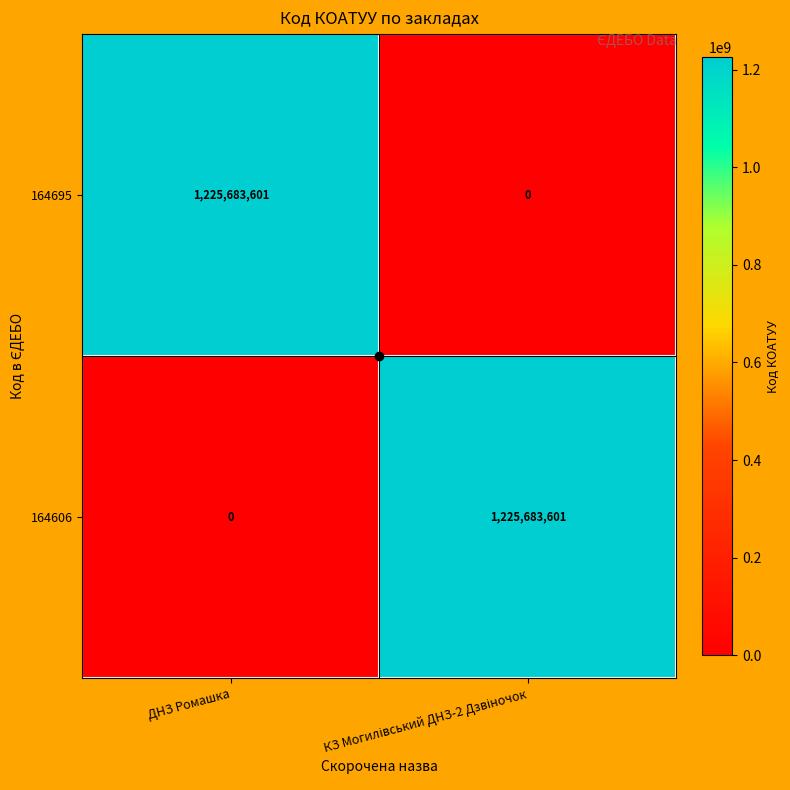

What is the difference between the maximum and minimum values in the 164606 series?

1225683601